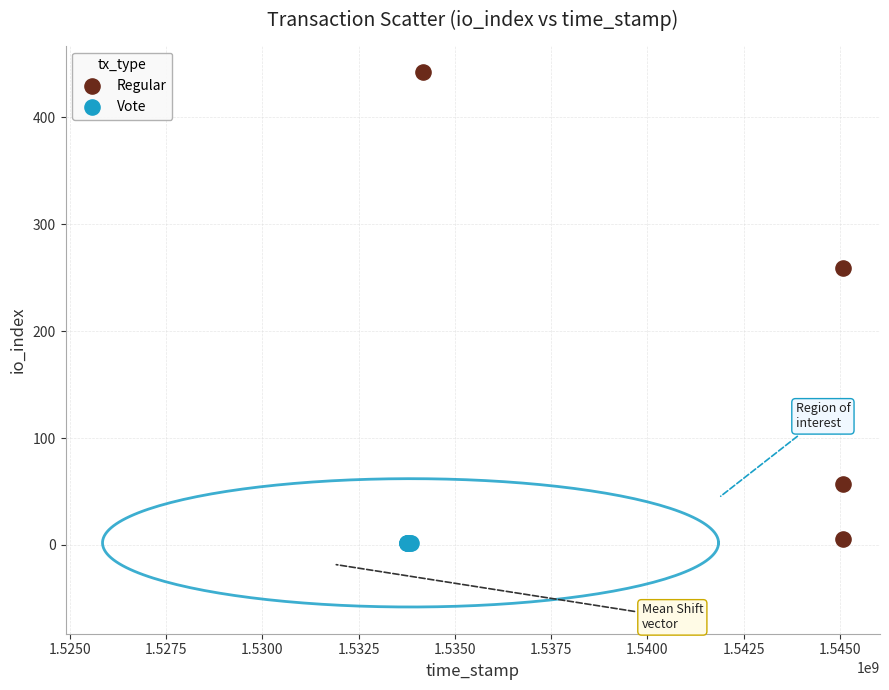

Which series reaches the maximum Y coordinate?

Regular